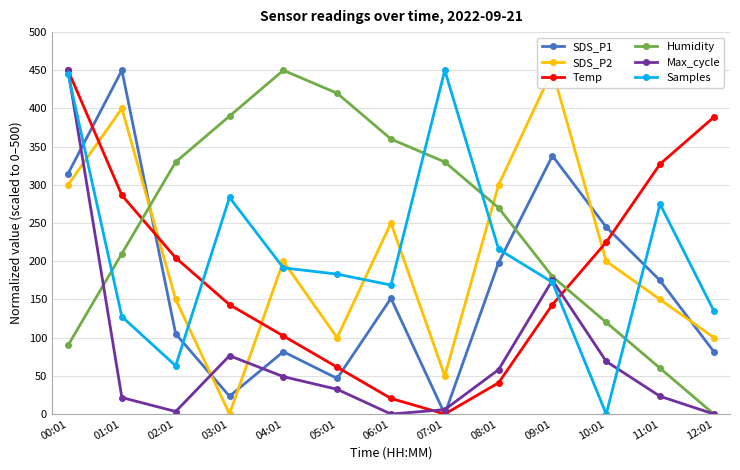

The Samples series shows 445.2 at 00:01. True or false?

True